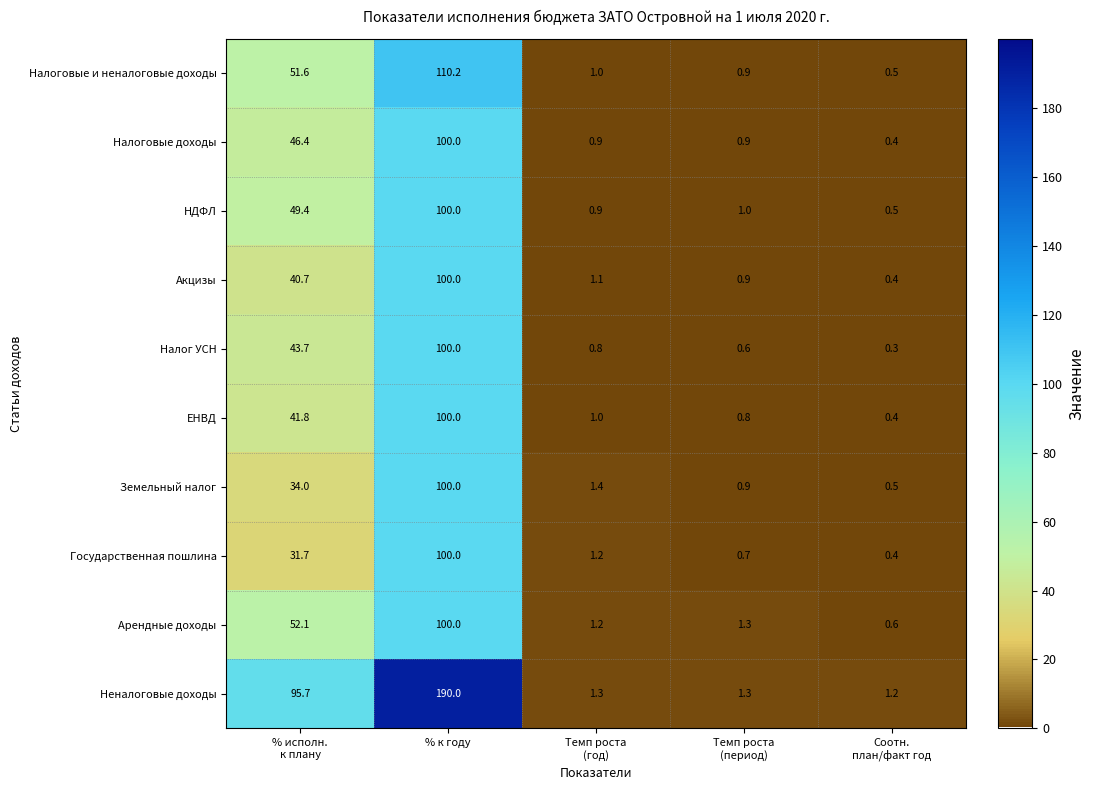

Which series has the largest total across all categories?

Неналоговые доходы